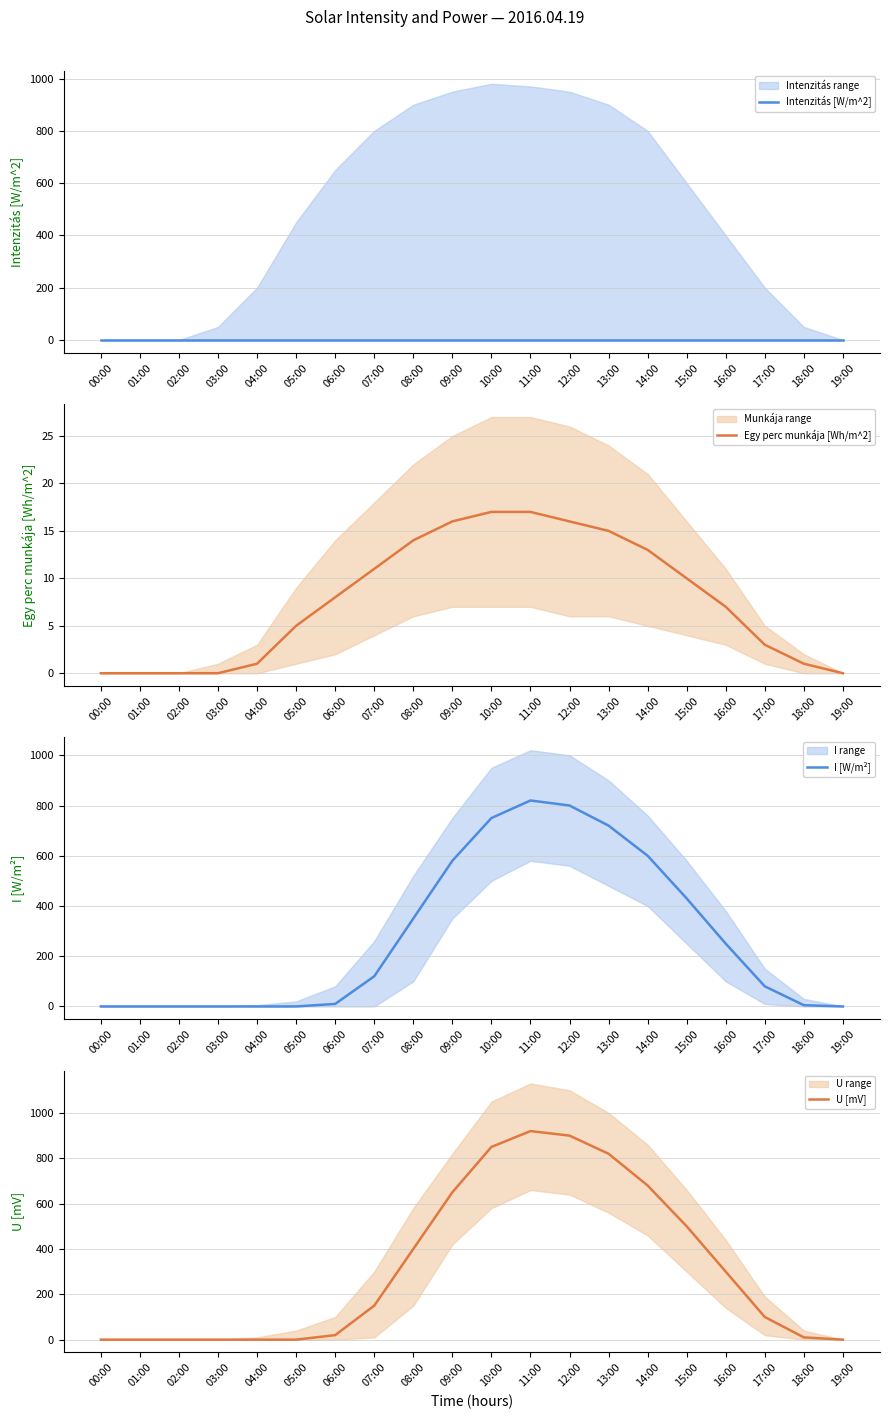

The Egy perc munkája [Wh/m^2] series shows 11 at 03:00. True or false?

False